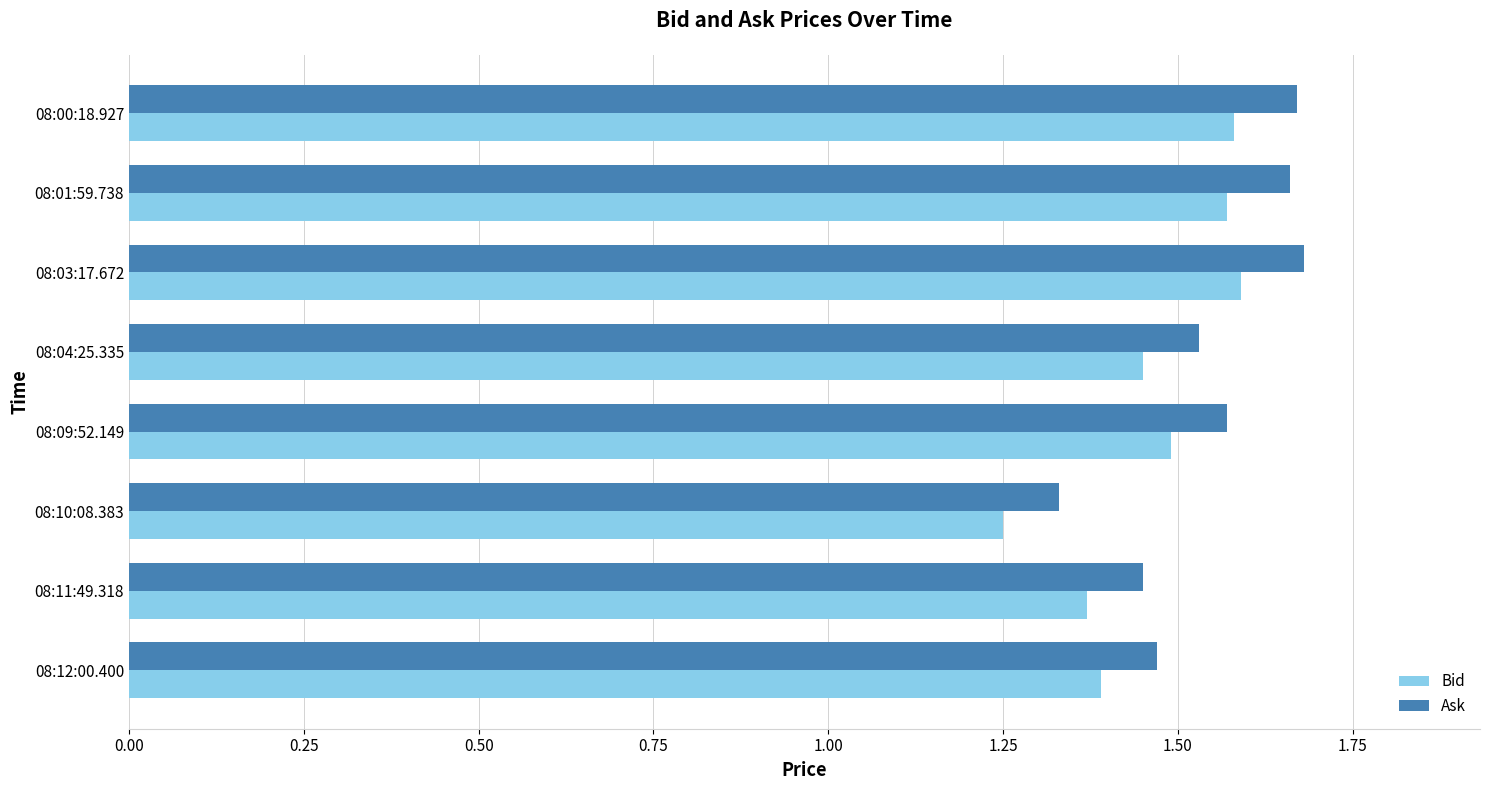

Rank the series by their average value, from lowest to highest.

Bid, Ask